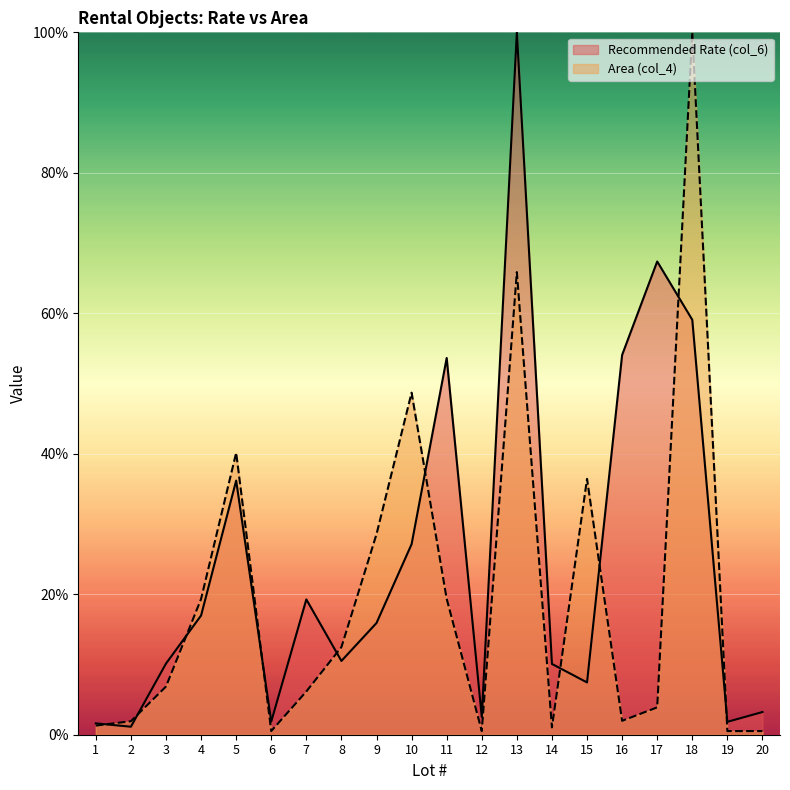

What is the sum of the Recommended Rate (col_6) values at 5 and 17?

103.6